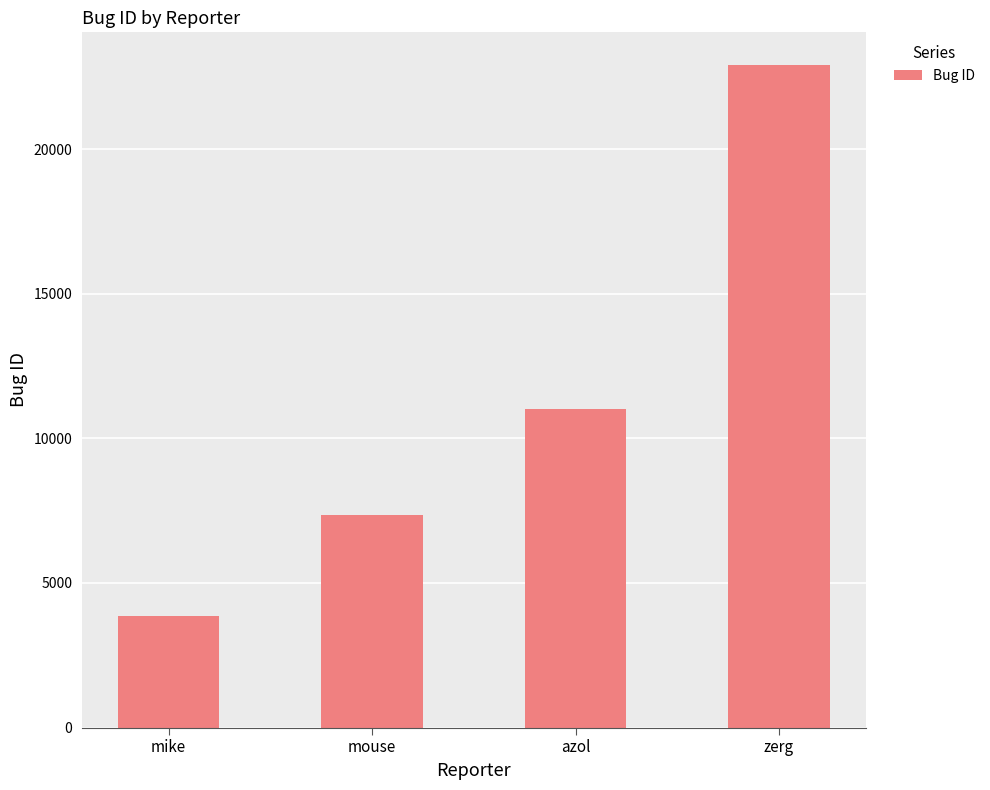

What is the difference between the second highest and second lowest values?

3679